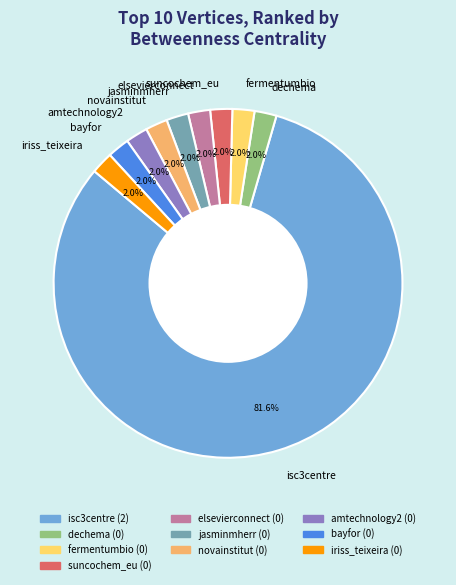

Which category has the biggest portion of the pie?

isc3centre